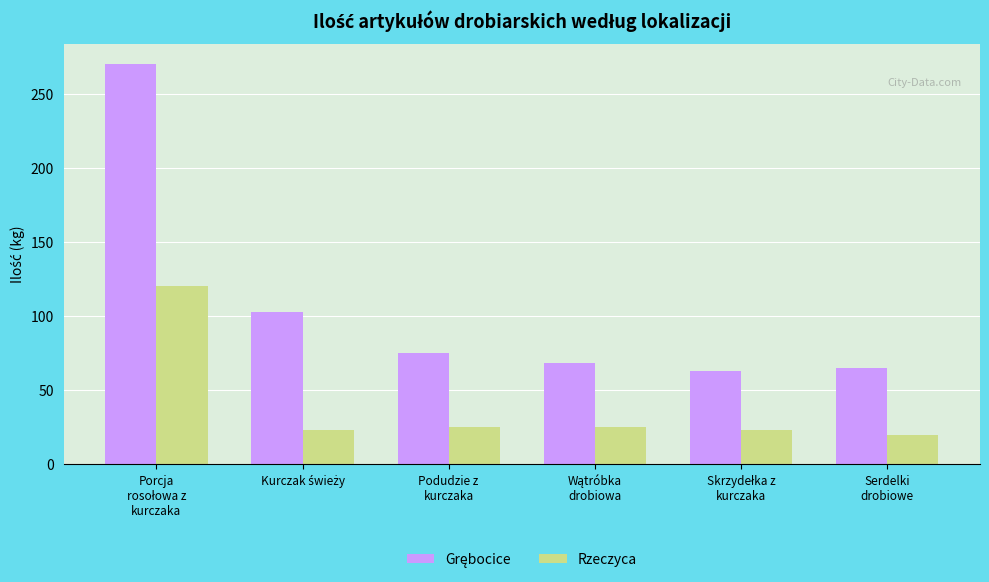

What is the greatest value displayed?

270